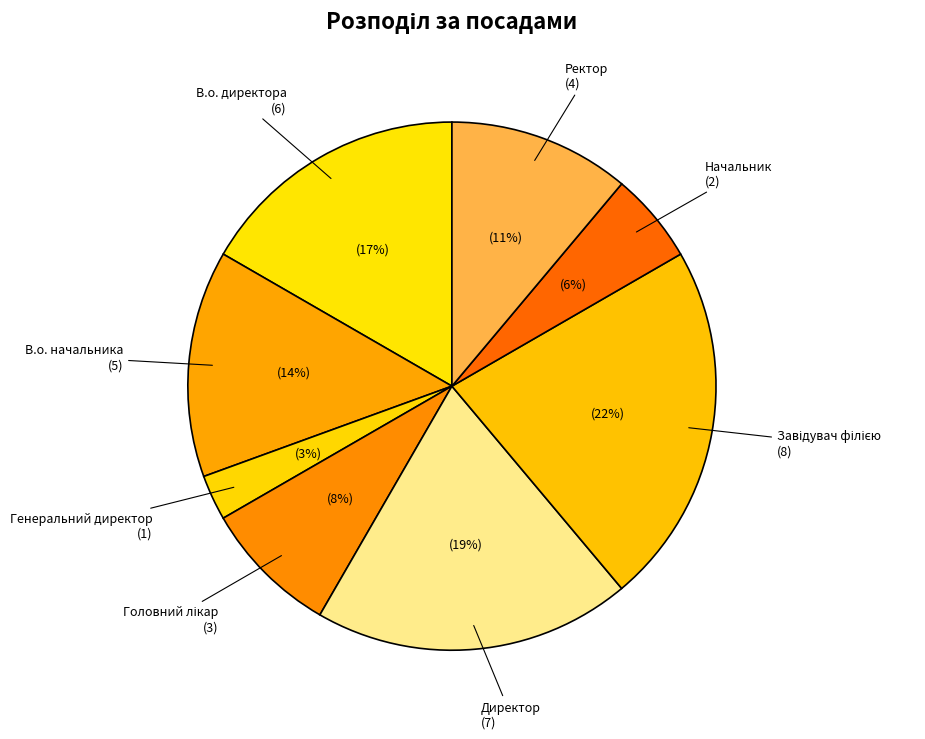

Does any single category account for the majority?

No